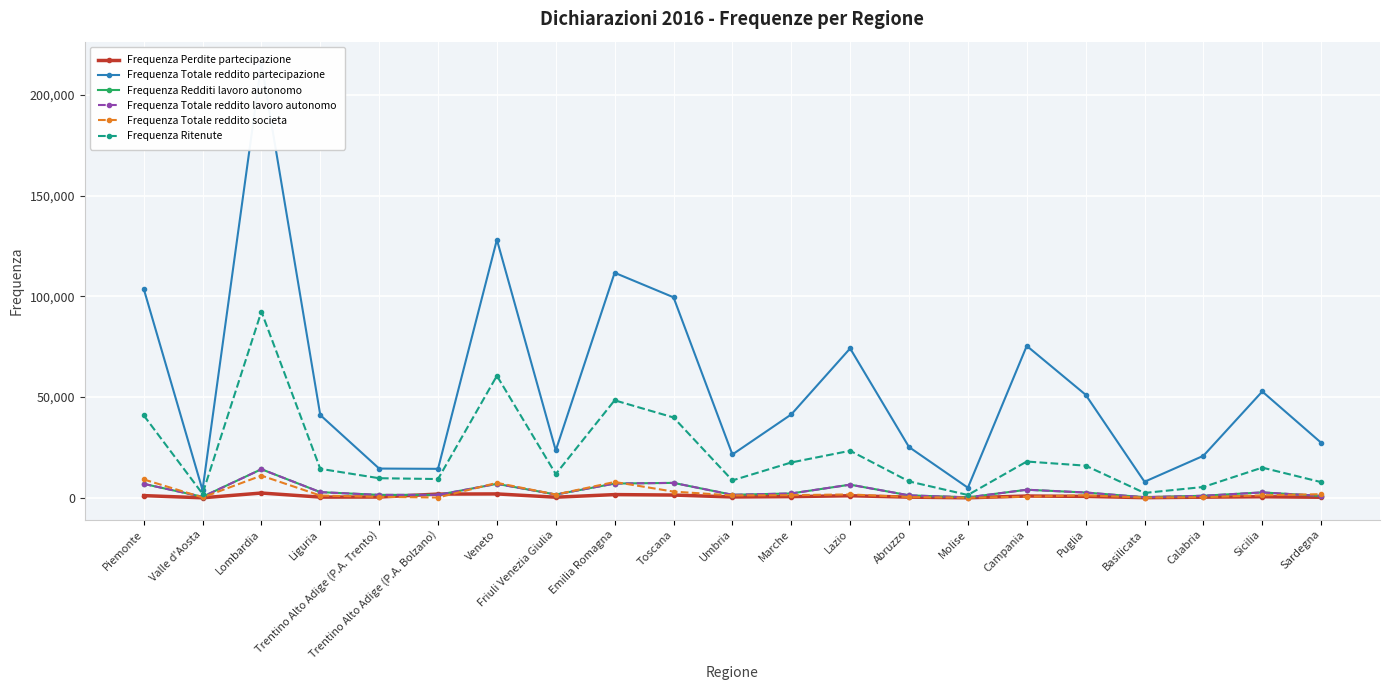

How many interior local peaks does the Frequenza Totale reddito lavoro autonomo series have?

6